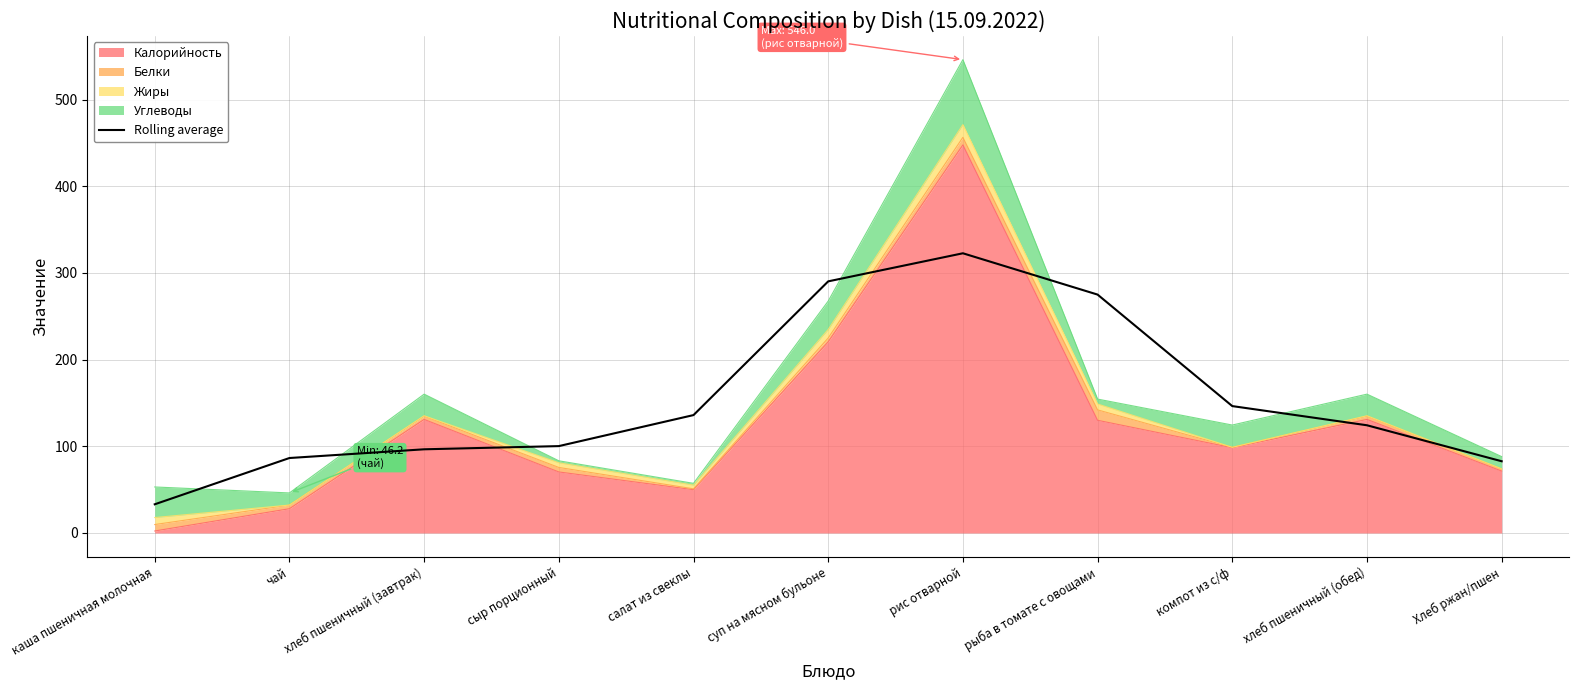

Reading right to left, what are all the values shown in this chart?

82.8	124.3	146.4	275.0	322.7	290.3	136.0	100.2	96.5	86.5	33.1